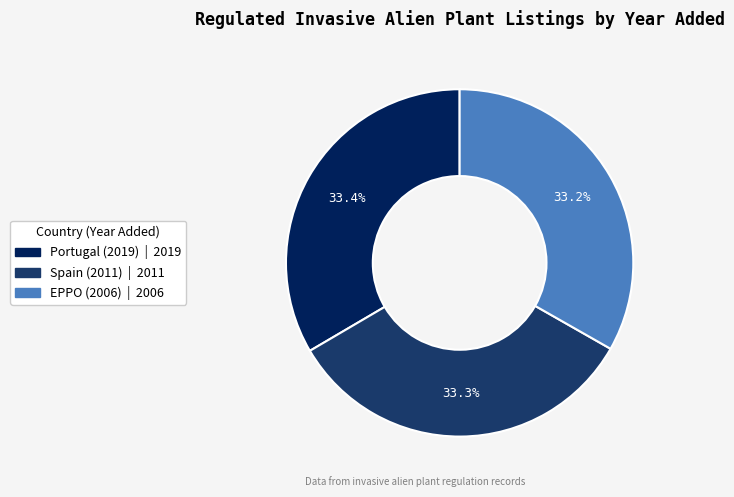

What percentage do Spain (2011) and Portugal (2019) together represent?

66.8%